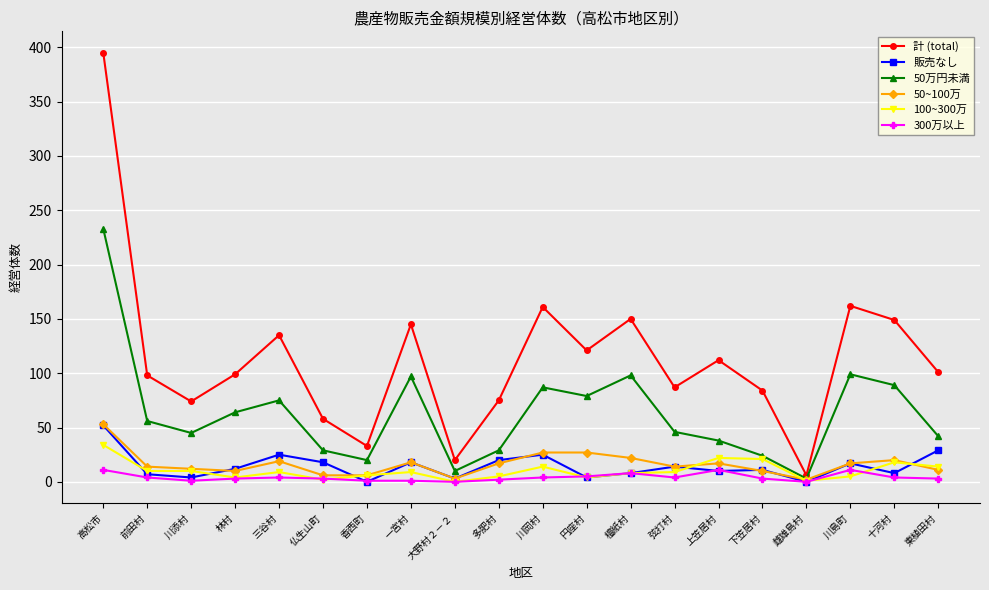

What is the difference between the second highest and second lowest values in the 50~100万 series?

24